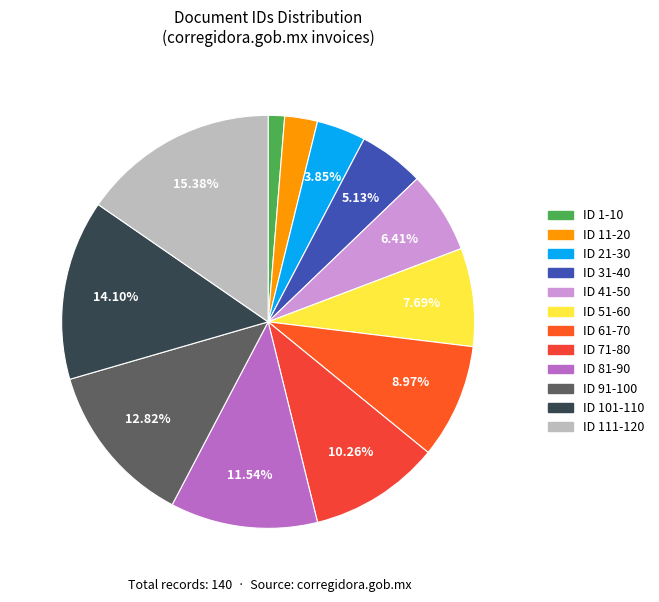

What percentage is the ID 61-70 slice, to the nearest percent?

9%